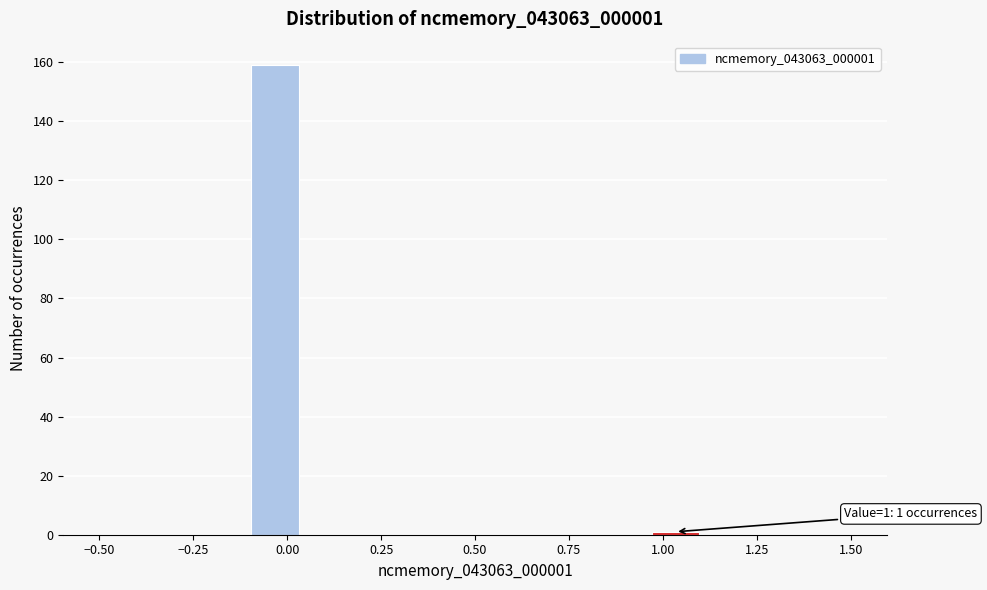

Read against the x-axis, roughly where is the centre of the tallest bar?

-0.05